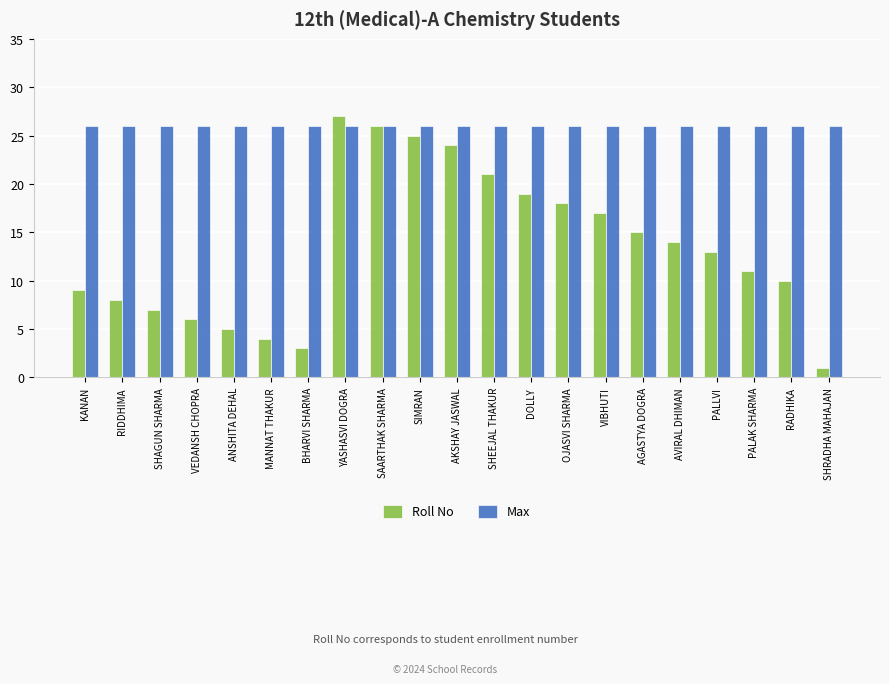

Reading left to right, transcribe all the data shown in this chart.

Roll No: KANAN=9	RIDDHIMA=8	SHAGUN SHARMA=7	VEDANSH CHOPRA=6	ANSHITA DEHAL=5	MANNAT THAKUR=4	BHARVI SHARMA=3	YASHASVI DOGRA=27	SAARTHAK SHARMA=26	SIMRAN=25	AKSHAY JASWAL=24	SHEEJAL THAKUR=21	DOLLY=19	OJASVI SHARMA=18	VIBHUTI=17	AGASTYA DOGRA=15	AVIRAL DHIMAN=14	PALLVI=13	PALAK SHARMA=11	RADHIKA=10	SHRADHA MAHAJAN=1
Max: KANAN=26	RIDDHIMA=26	SHAGUN SHARMA=26	VEDANSH CHOPRA=26	ANSHITA DEHAL=26	MANNAT THAKUR=26	BHARVI SHARMA=26	YASHASVI DOGRA=26	SAARTHAK SHARMA=26	SIMRAN=26	AKSHAY JASWAL=26	SHEEJAL THAKUR=26	DOLLY=26	OJASVI SHARMA=26	VIBHUTI=26	AGASTYA DOGRA=26	AVIRAL DHIMAN=26	PALLVI=26	PALAK SHARMA=26	RADHIKA=26	SHRADHA MAHAJAN=26